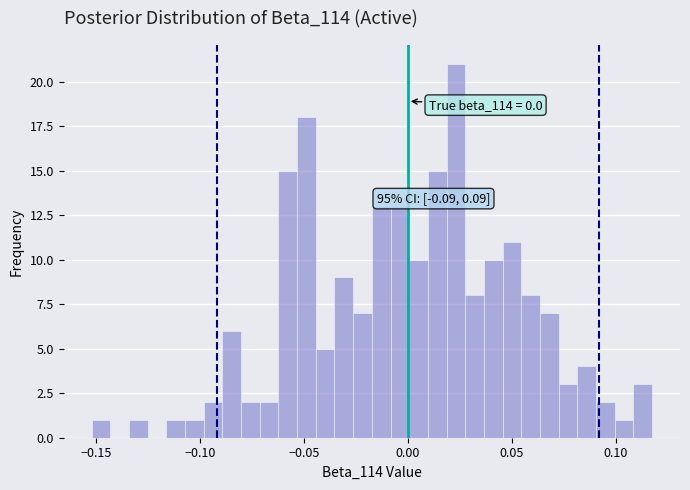

Around what value on the x-axis is the tallest bar? Give the approximate position of its centre, as read against the axis.

0.025